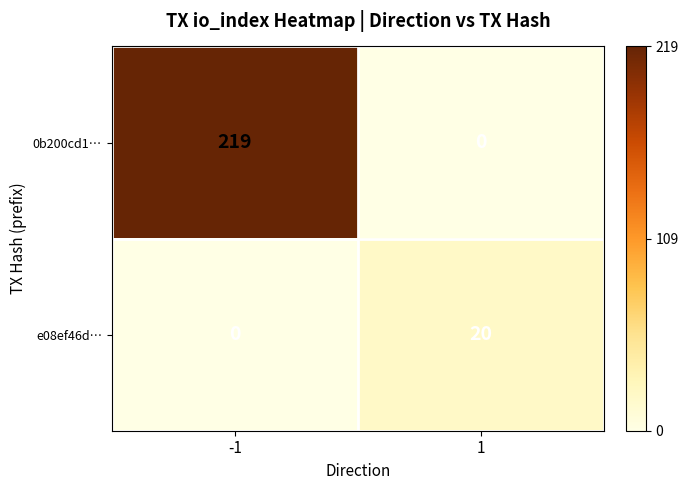

How many series are shown in this chart?

2